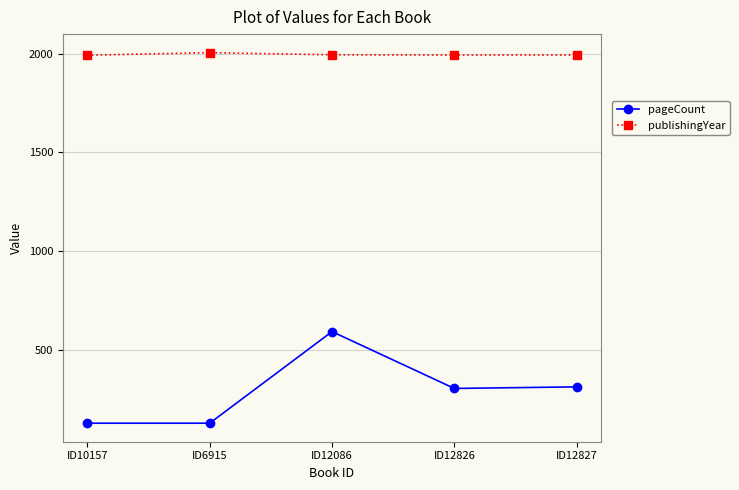

True or false: pageCount has more than 2 interior local peaks.

False